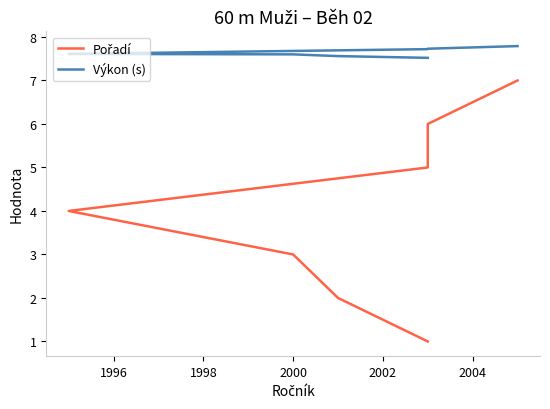

True or false: Pořadí has a value of 2.0 at 2006.

False